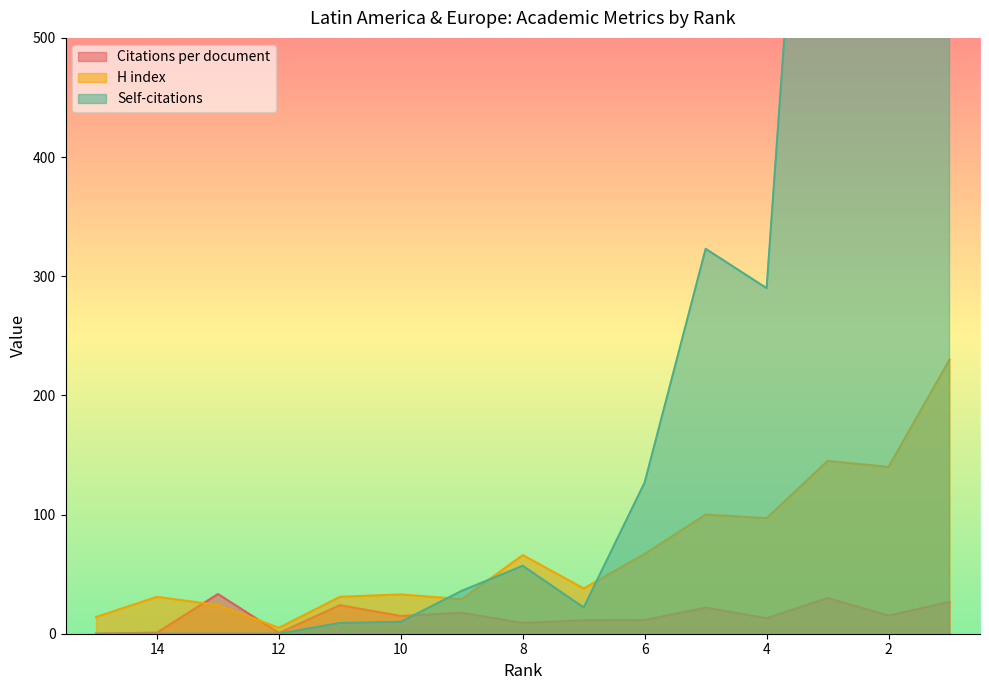

What is the total value across all series at 14?

32.0